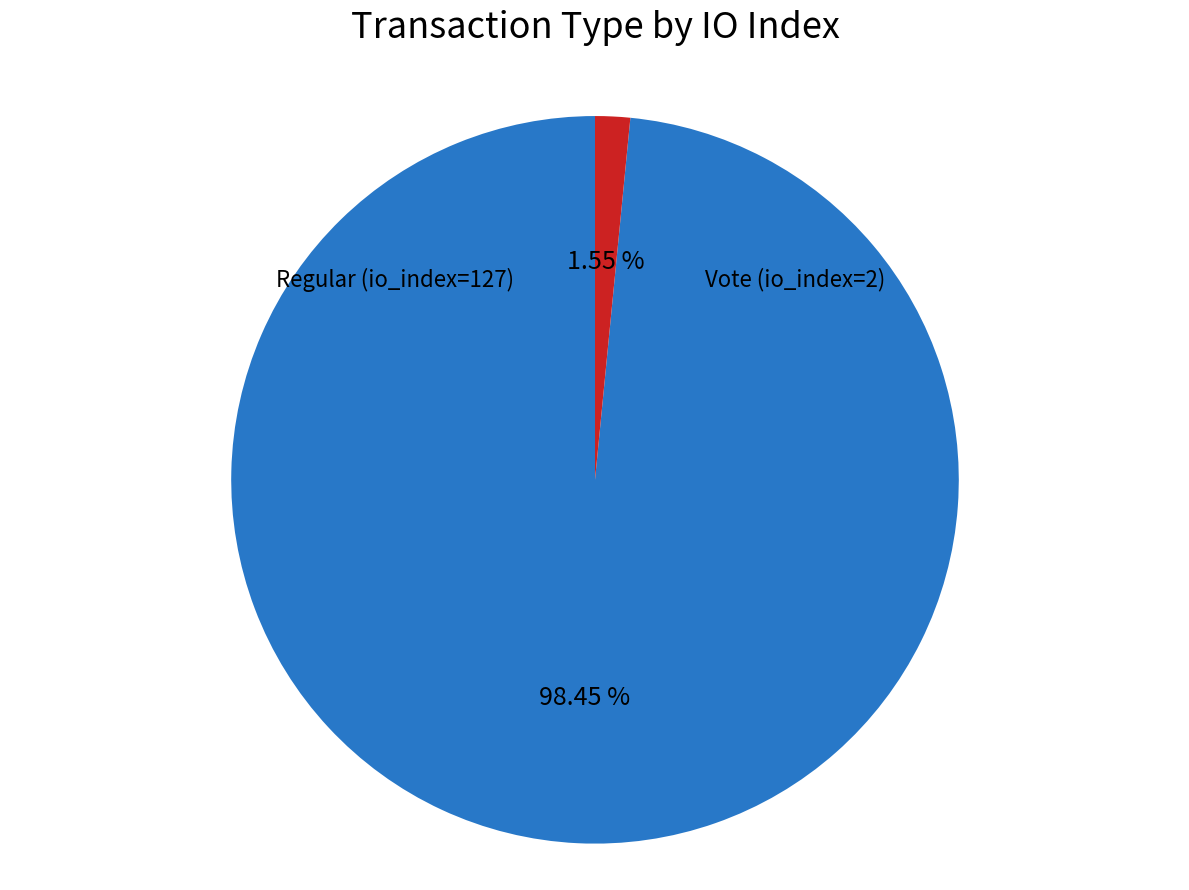

The Vote (io_index=2) slice represents 1% of the pie. True or false?

False